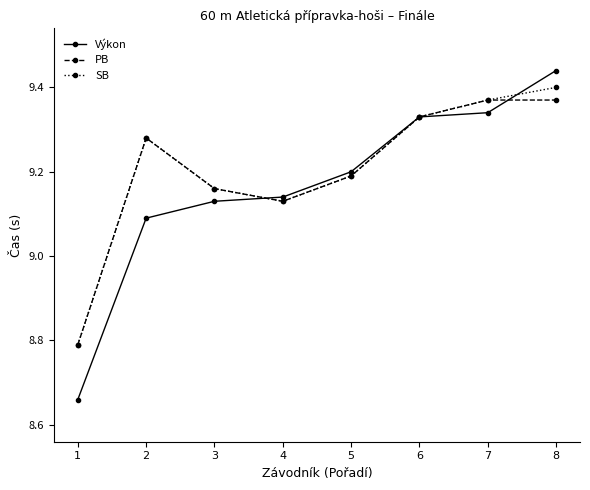

What is the sum of all PB values?

73.6